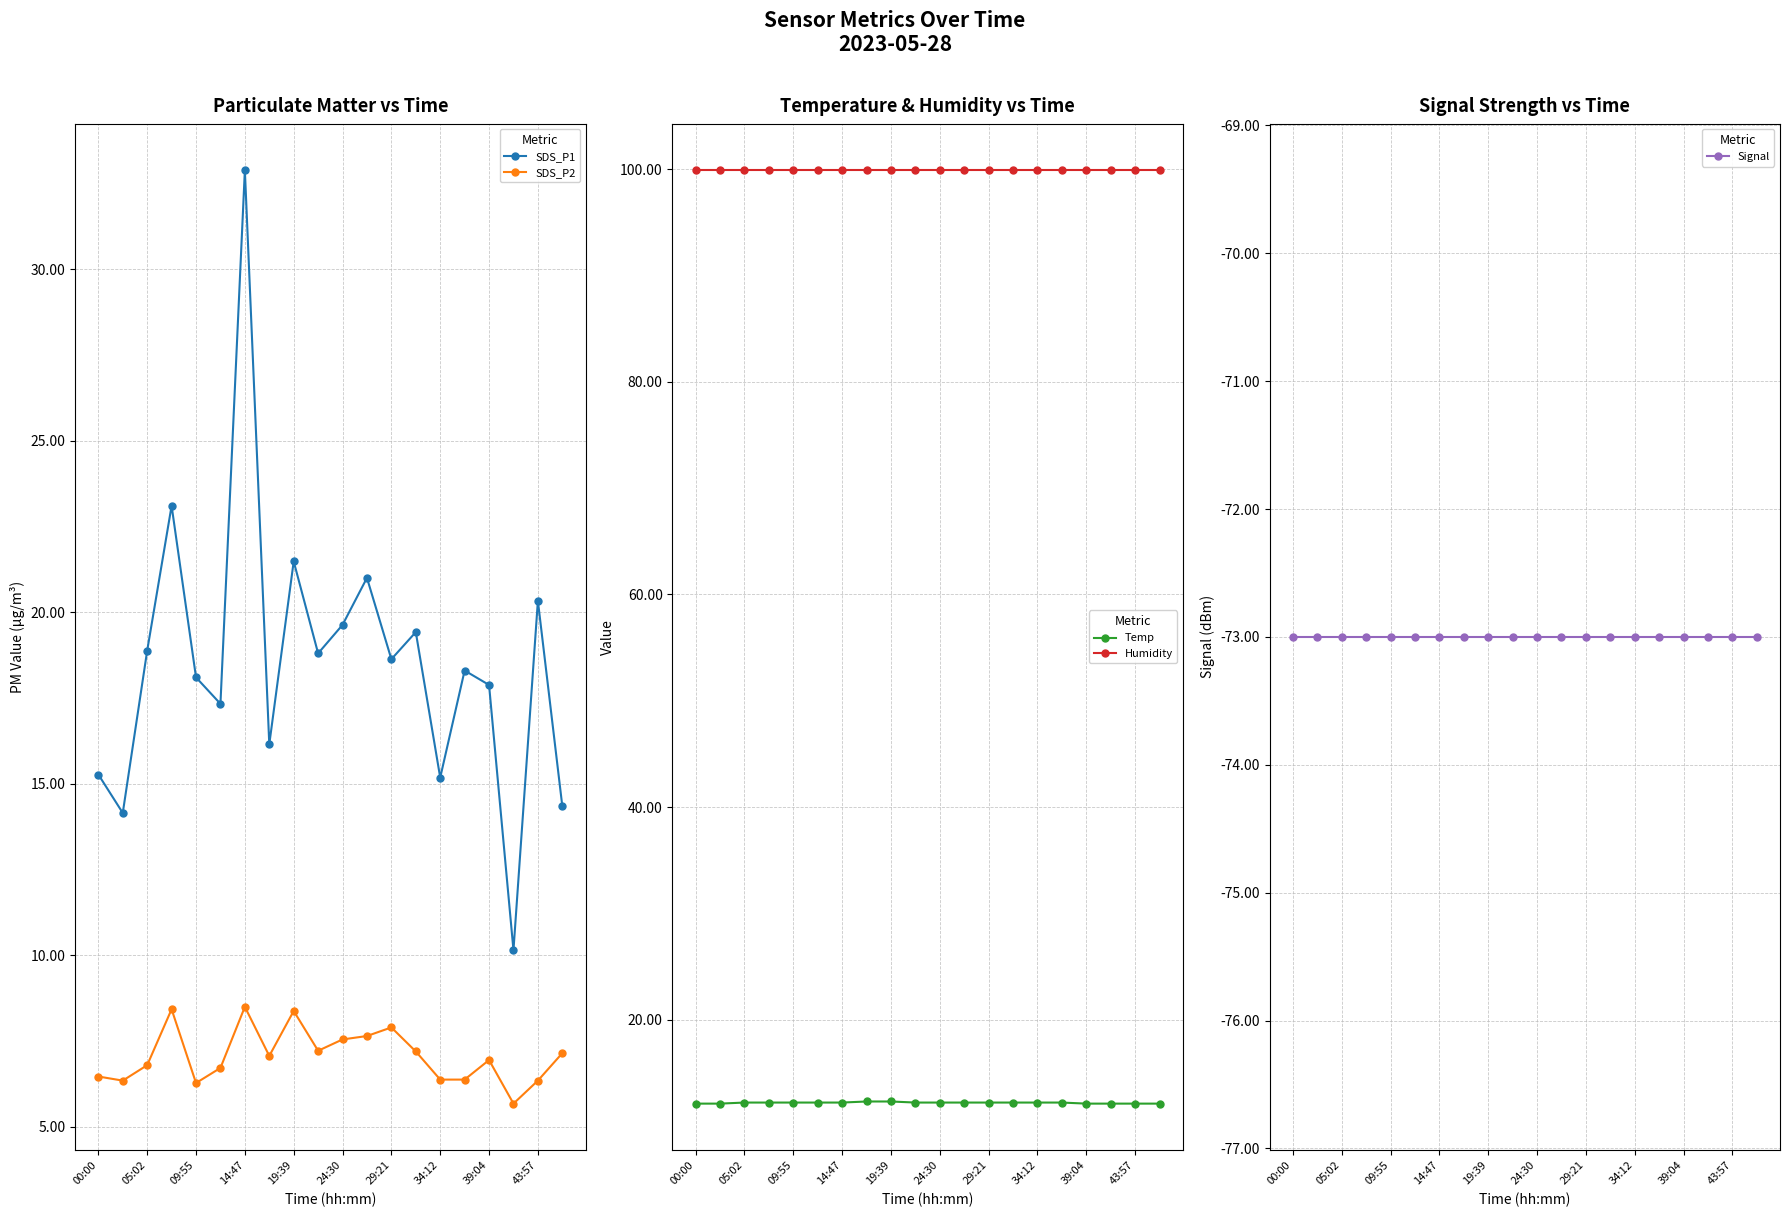

At how many categories does at least one series exceed -44?

20